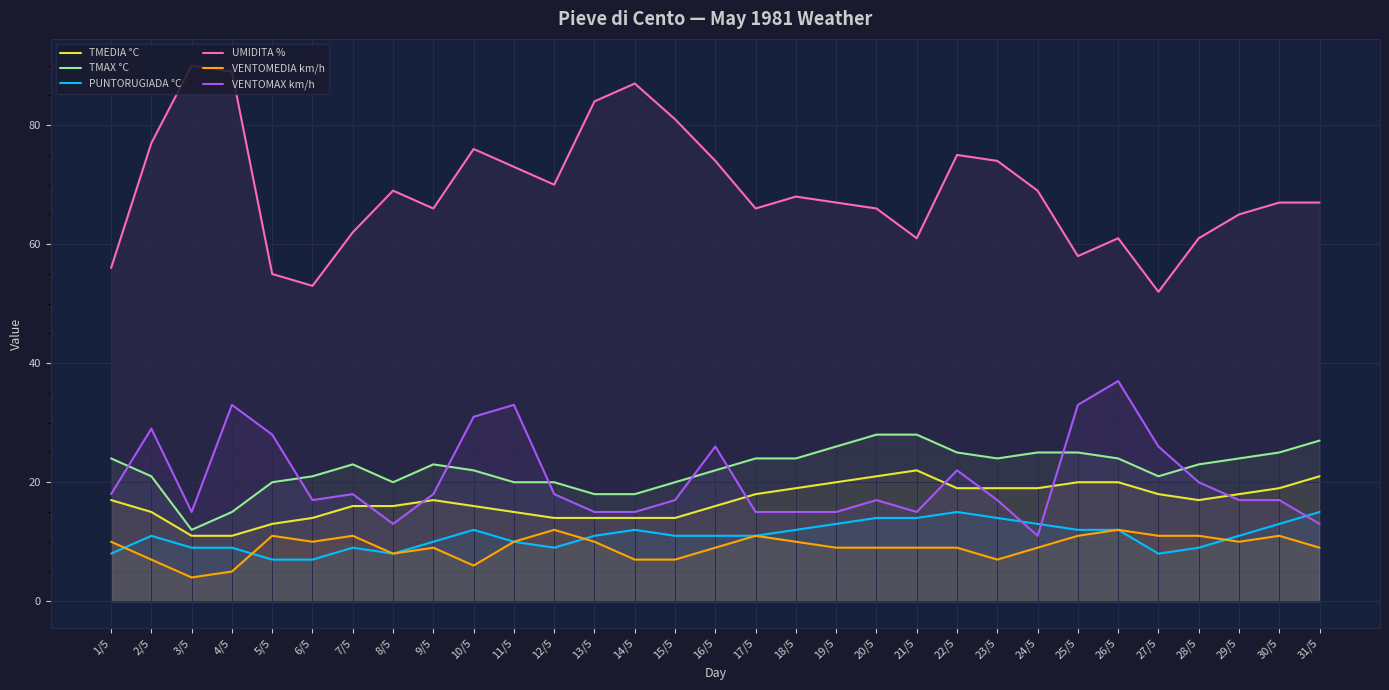

What is the average value of the PUNTORUGIADA °C series?

11